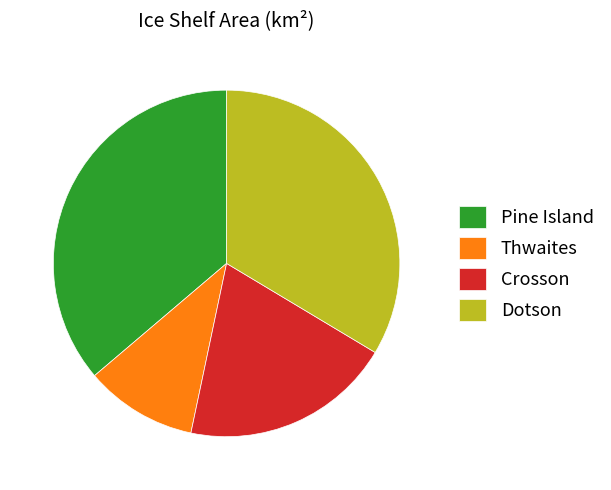

Rank the categories by value from lowest to highest.

Thwaites, Crosson, Dotson, Pine Island